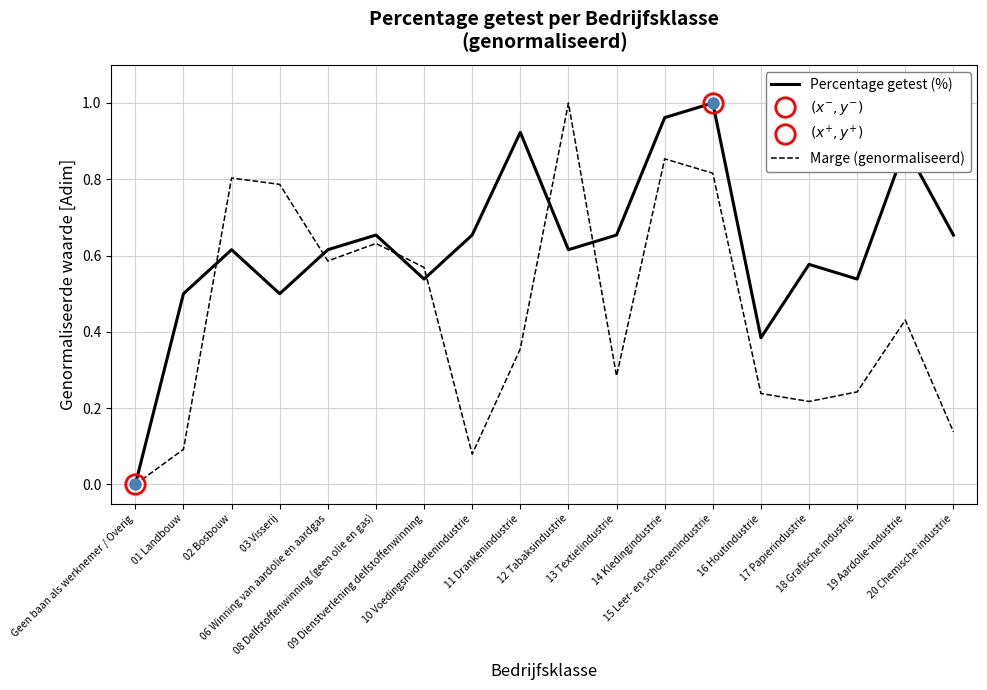

How many data points does each series have?

18